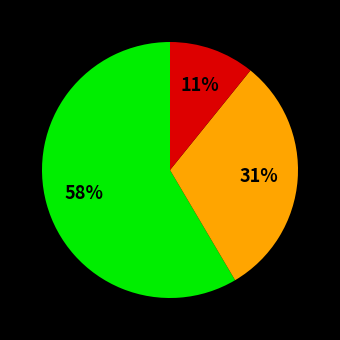

Is there any slice that represents more than half of the pie?

Yes